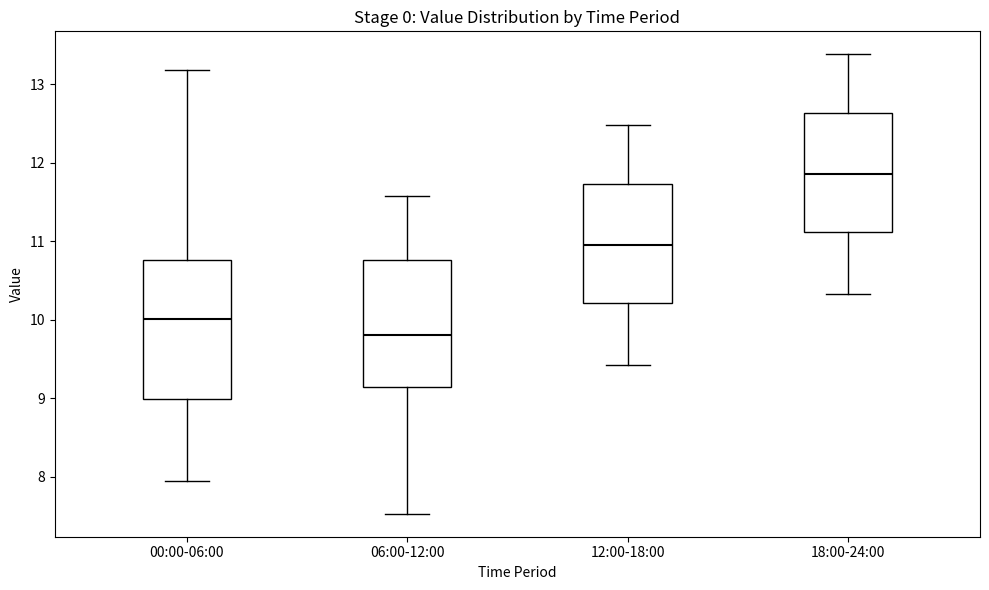

Where does the upper whisker of the box for 00:00-06:00 end on the y-axis? The values are not printed on the chart, so give them approximately, as read against the axis.

13.2